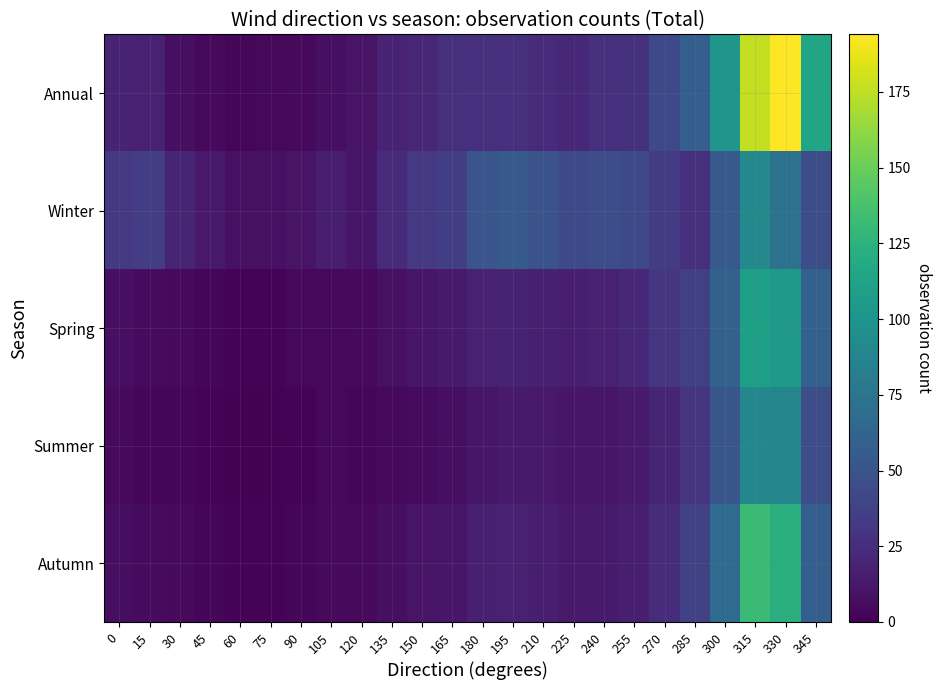

Reading left to right, extract all data points from this chart.

Annual: 0=19	15=18	30=8	45=5	60=3	75=4	90=5	105=8	120=10	135=19	150=21	165=26	180=27	195=27	210=24	225=22	240=26	255=28	270=43	285=58	300=101	315=176	330=194	345=115
Winter: 0=32	15=35	30=20	45=13	60=9	75=9	90=10	105=16	120=12	135=24	150=32	165=36	180=51	195=55	210=50	225=43	240=46	255=43	270=34	285=27	300=55	315=91	330=72	345=46
Spring: 0=8	15=6	30=5	45=3	60=2	75=2	90=4	105=4	120=5	135=9	150=12	165=14	180=18	195=19	210=17	225=16	240=18	255=22	270=31	285=37	300=60	315=110	330=105	345=60
Summer: 0=5	15=3	30=3	45=2	60=1	75=1	90=2	105=4	120=3	135=4	150=6	165=8	180=12	195=14	210=13	225=12	240=12	255=14	270=20	285=30	300=52	315=90	330=88	345=46
Autumn: 0=7	15=6	30=5	45=3	60=2	75=2	90=3	105=5	120=5	135=8	150=10	165=12	180=17	195=18	210=16	225=13	240=14	255=16	270=25	285=38	300=68	315=132	330=122	345=58